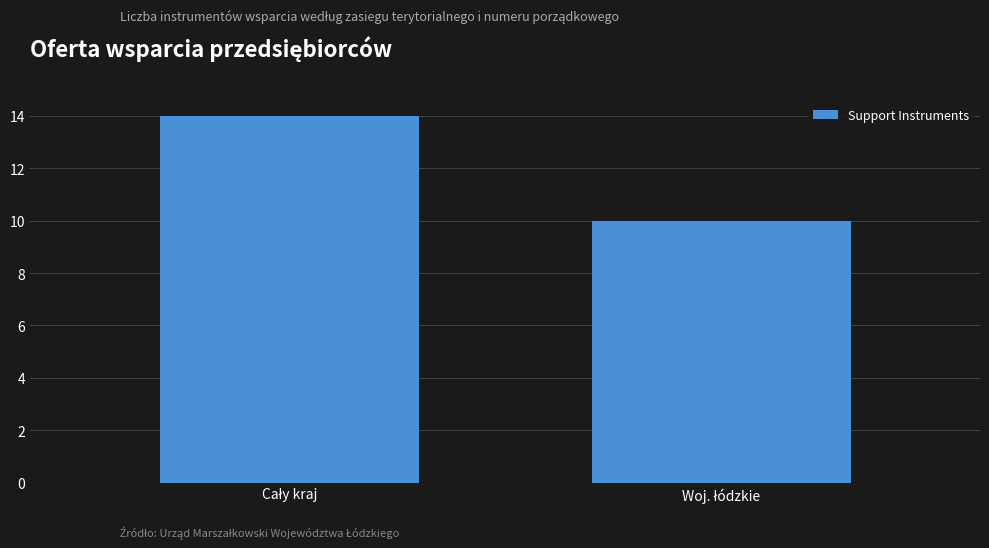

What is the average value?

12